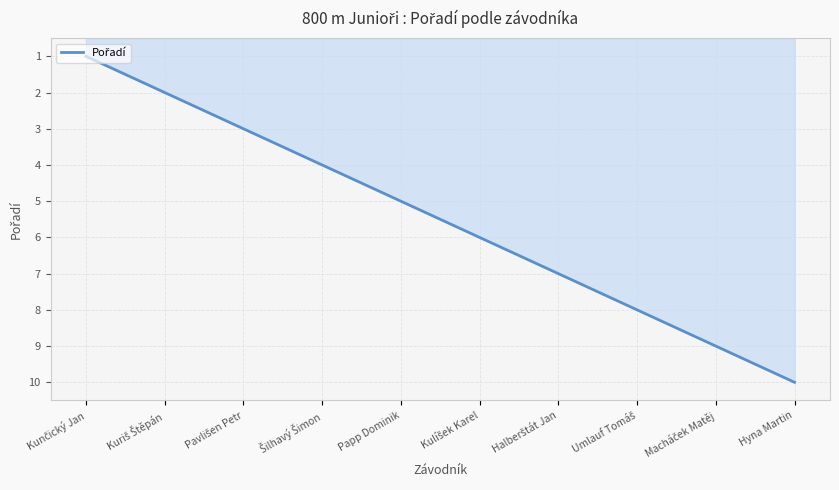

What position from the left is Papp Dominik?

5